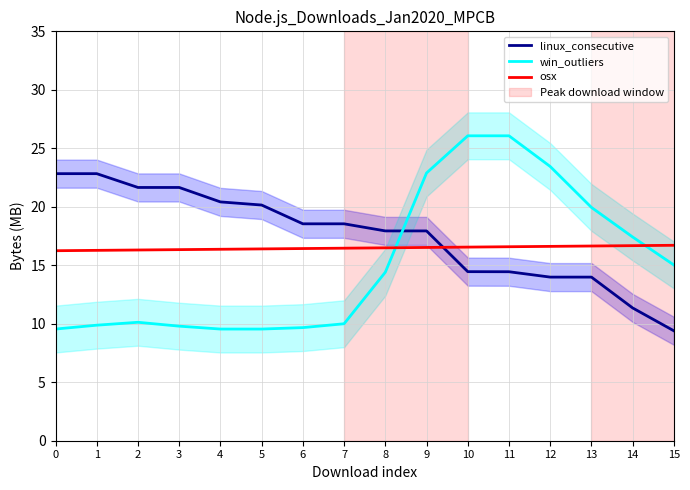

What is the difference between the highest and lowest values at 8?

3.5